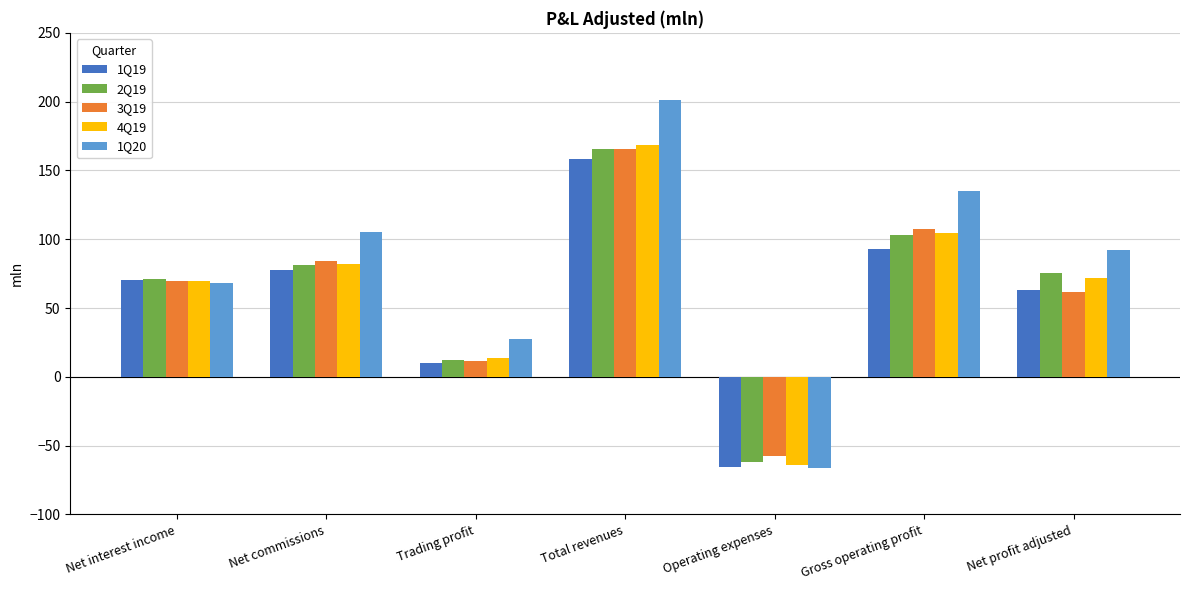

Which series has the widest spread of values?

1Q20